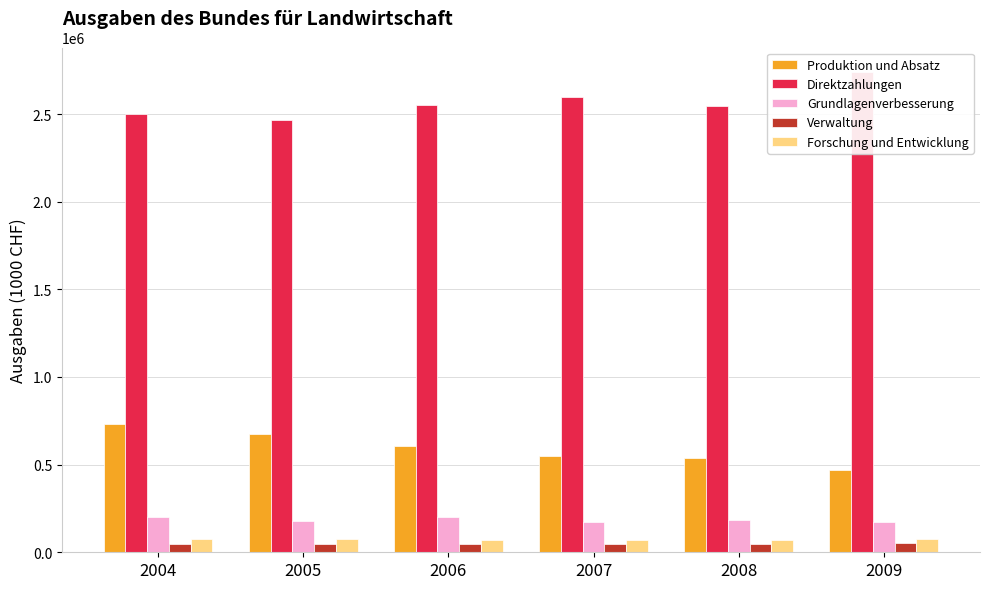

What is the spread (max minus min) of values at 2006?

2507820